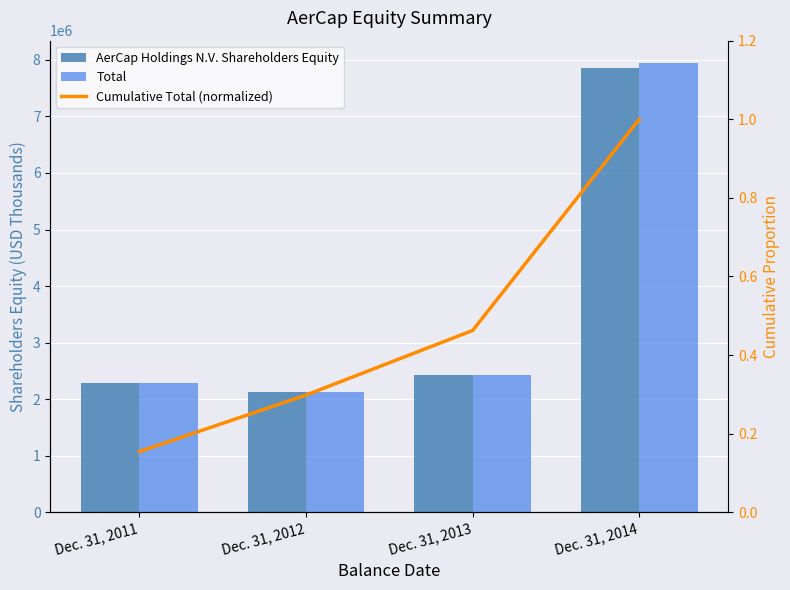

How many values in the Total series are below 2429232?

2